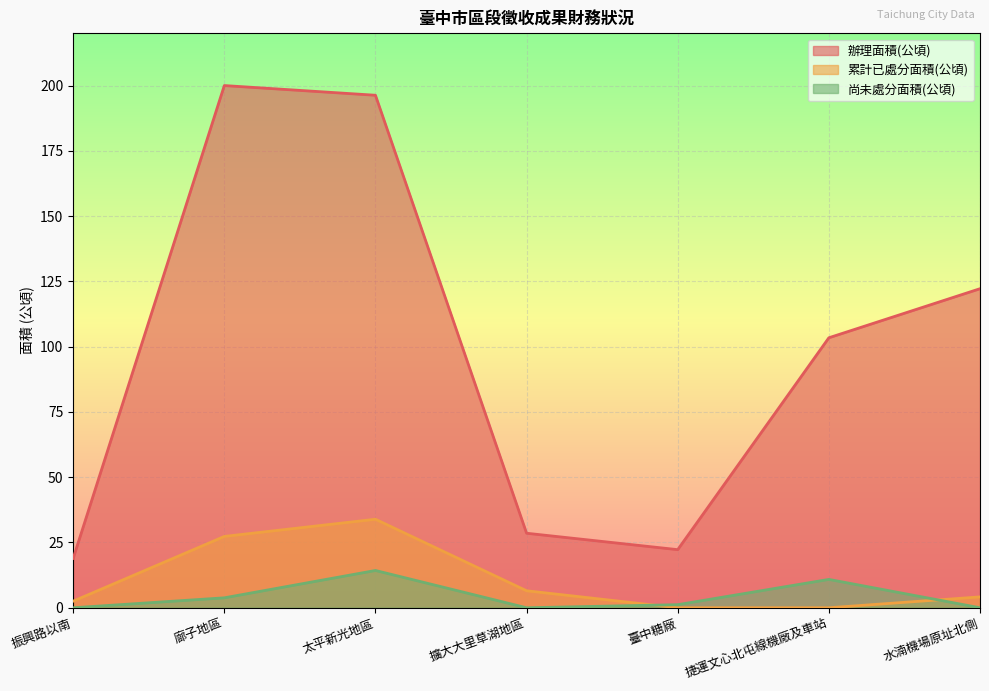

Reading left to right, what are all the values shown in this chart?

辦理面積(公頃): 18.9	200.0	196.3	28.5	22.2	103.4	122.2
累計已處分面積(公頃): 2.5	27.3	33.9	6.5	0.0	0.0	4.2
尚未處分面積(公頃): 0.0	3.8	14.3	0.0	1.2	10.9	0.0